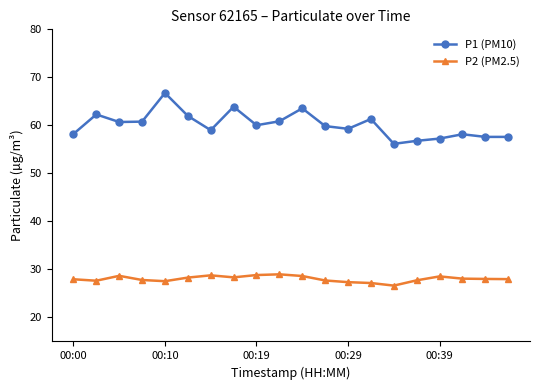

True or false: P2 (PM2.5) has more than 0 interior local peaks.

True